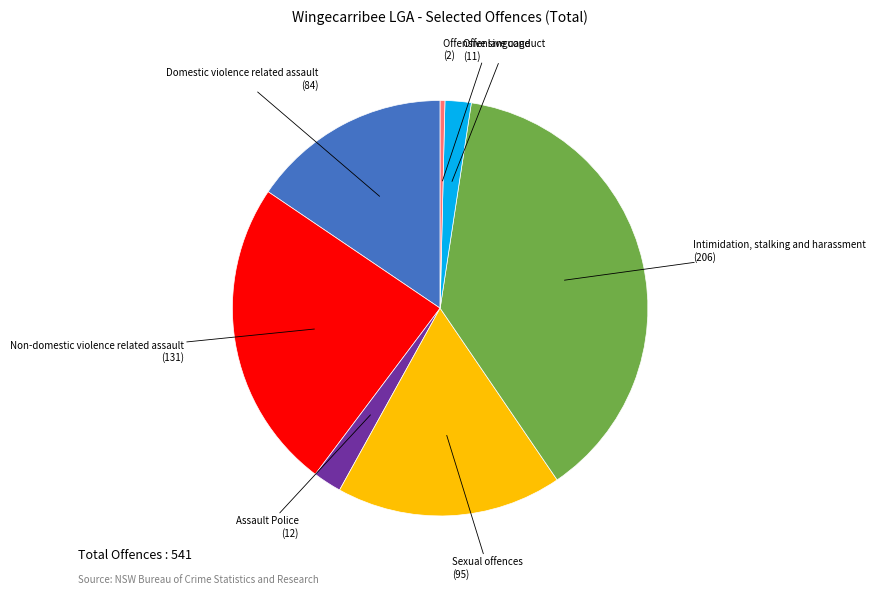

Does any single category account for the majority?

No